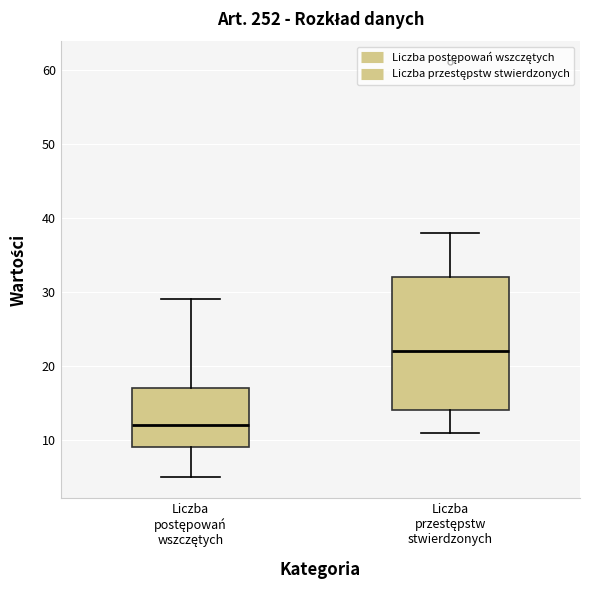

Comparing the boxes themselves (not the whiskers), which one is the tallest?

Liczba przestępstw stwierdzonych